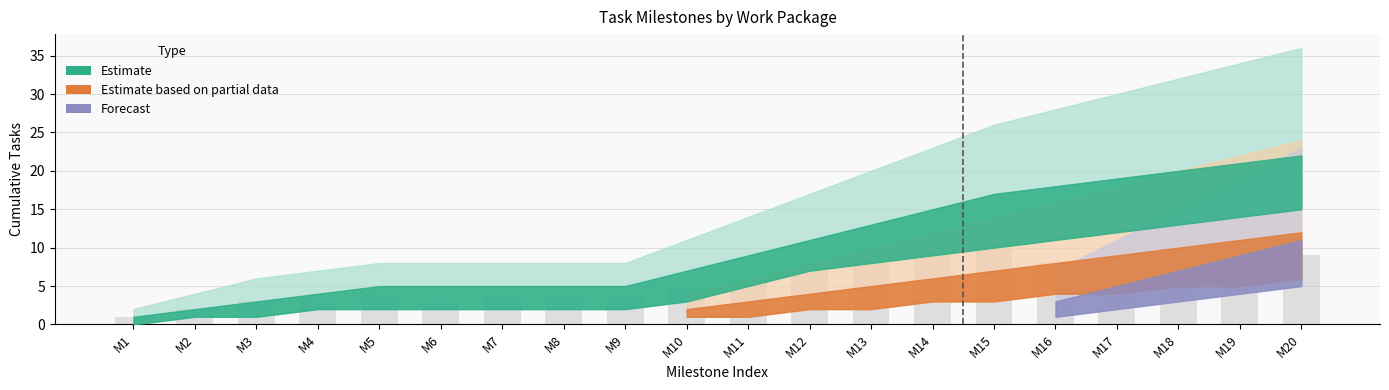

What is the sum of all values?

120